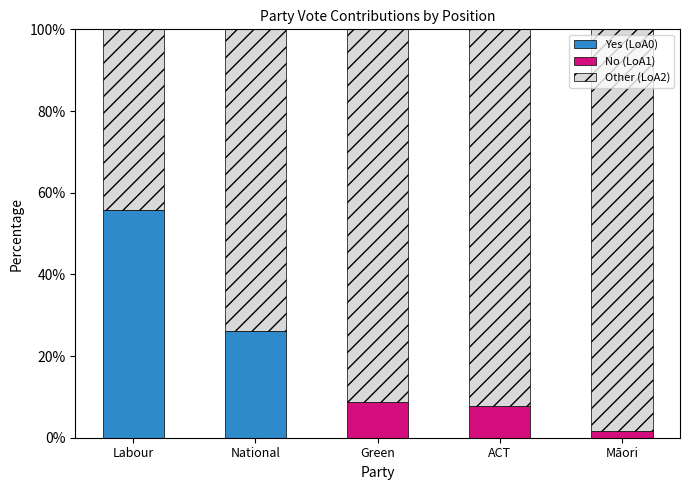

Reading right to left, list the values for the Yes (LoA0) series.

Māori=0.0	ACT=0.0	Green=0.0	National=26.1	Labour=55.7